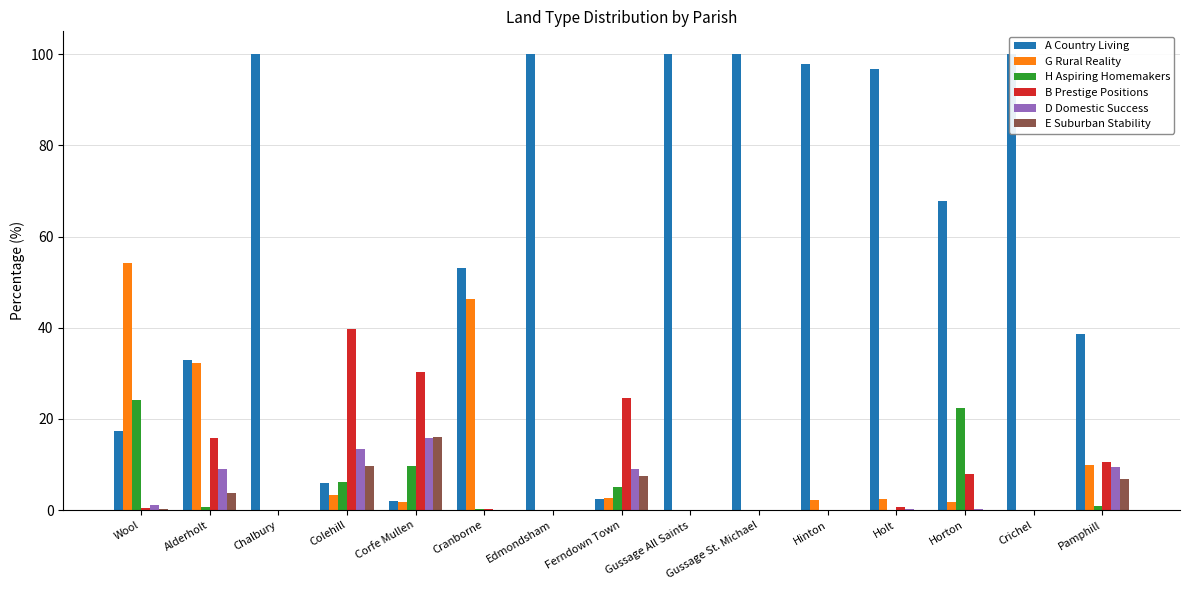

What is the sum of all D Domestic Success values?

58.3